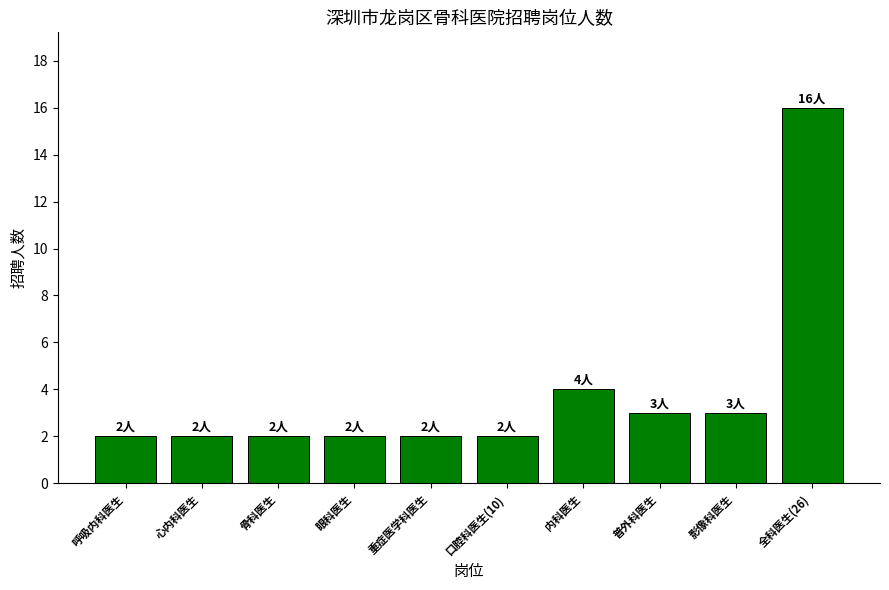

The chart shows a value of 3 at 呼吸内科医生. True or false?

False